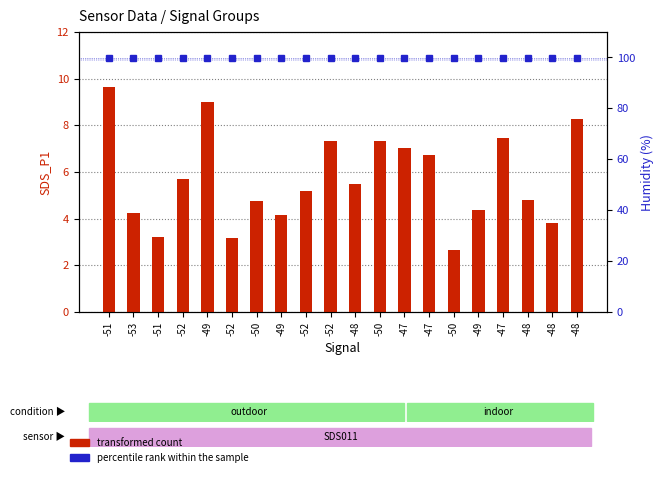

What is the minimum value shown in the chart?

2.6